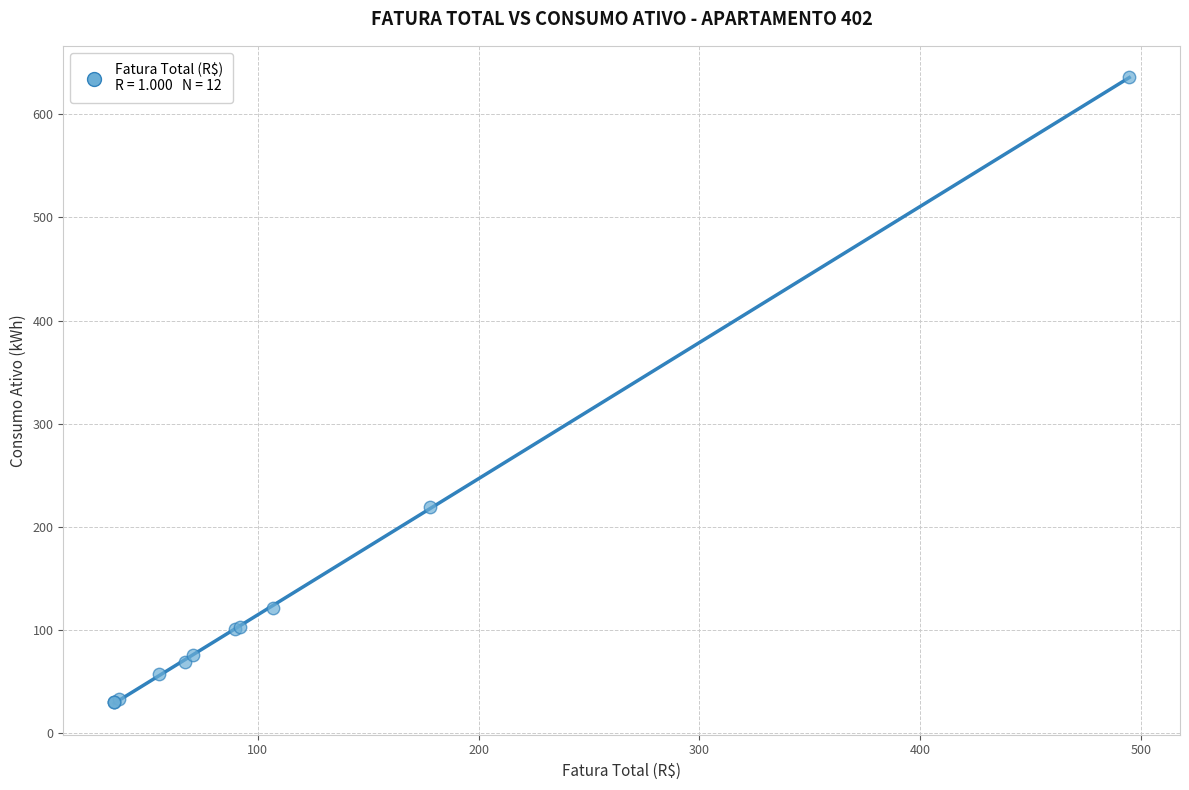

What Y value in the scatter plot is closest to 333?

219